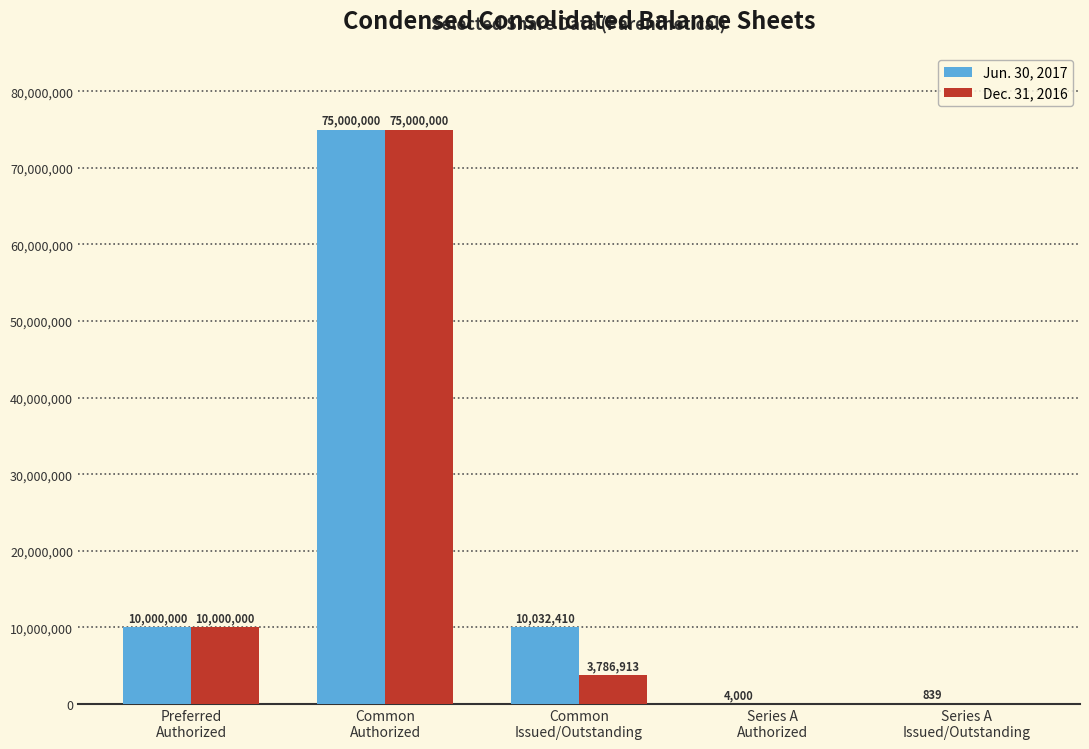

What is the maximum value shown in the chart?

75000000